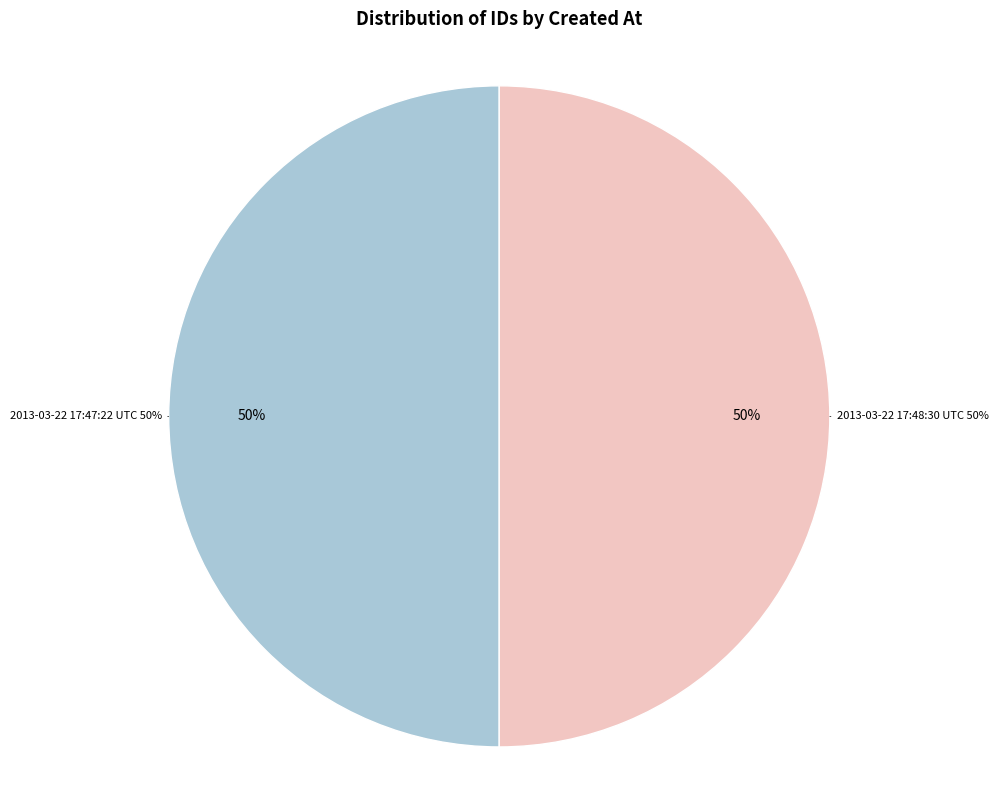

What is the ratio of the value at 2013-03-22 17:47:22 UTC to the value at 2013-03-22 17:48:30 UTC?

1.0